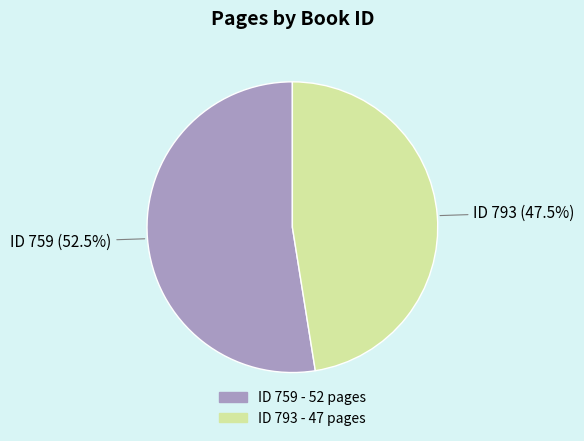

Is the sum of ID 793 and ID 759 greater than half?

Yes